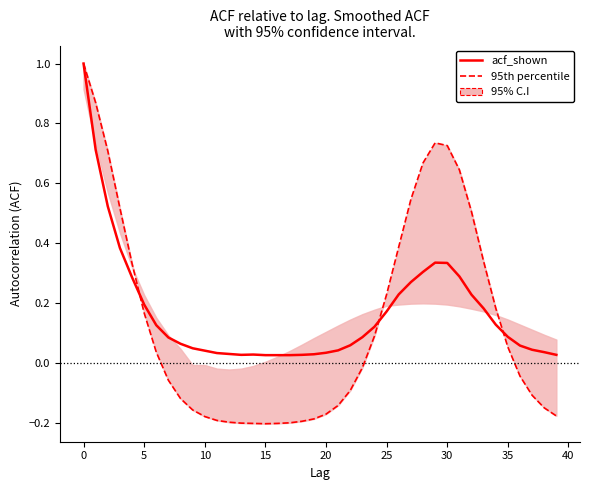

Is it true that acf_shown equals 0.2 at 26?

True